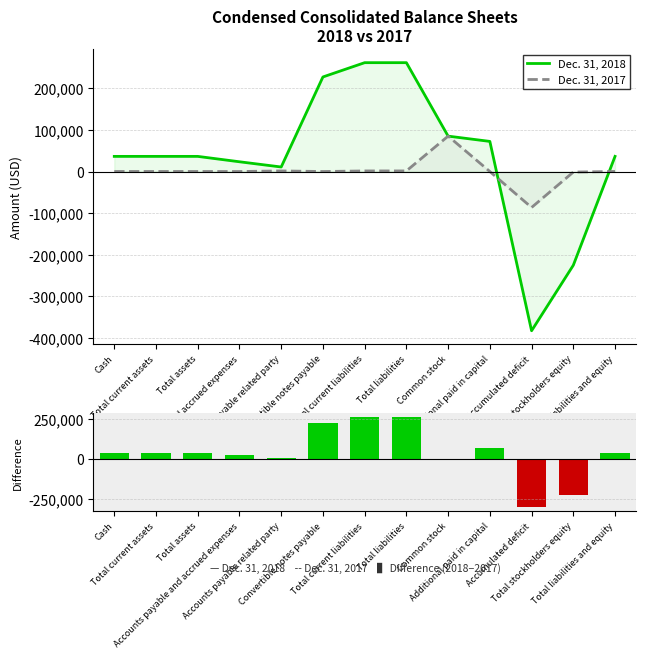

Is the value of Dec. 31, 2018 at Cash greater than the value of Dec. 31, 2017 at Common stock?

No